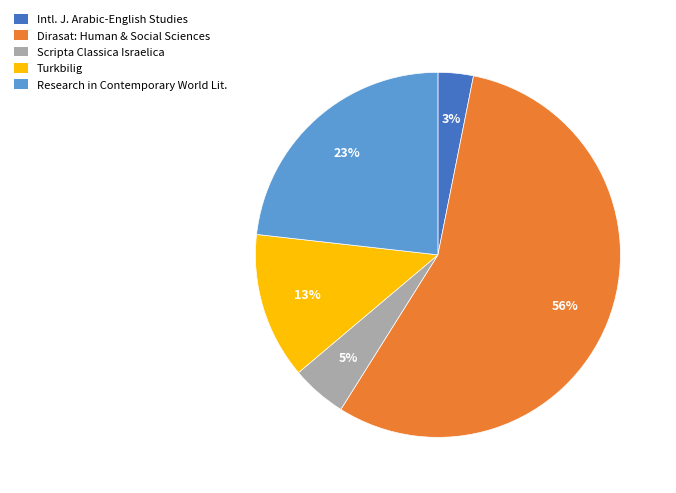

Is it true that Dirasat: Human & Social Sciences is 56% of the pie?

True